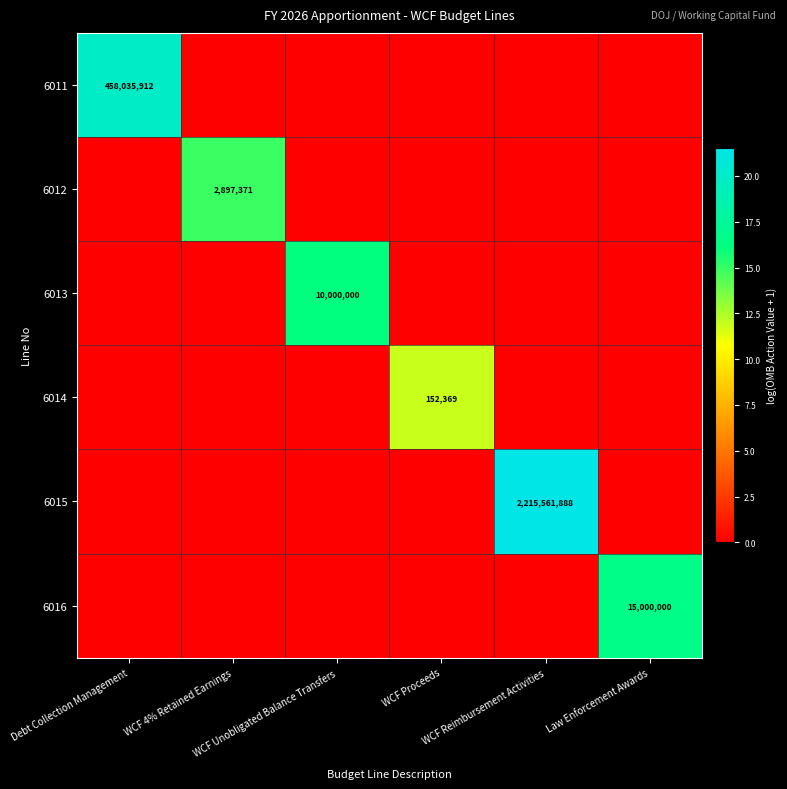

What is the difference between the maximum and minimum values in the 6016 series?

16.5